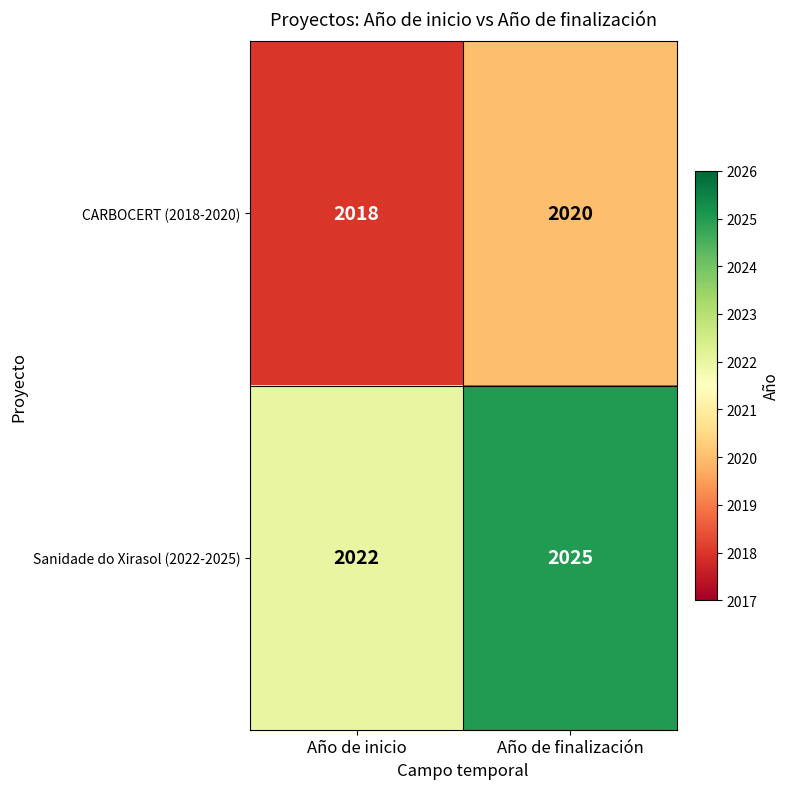

What is the sum of the CARBOCERT (2018-2020) values at Año de inicio and Año de finalización?

4038